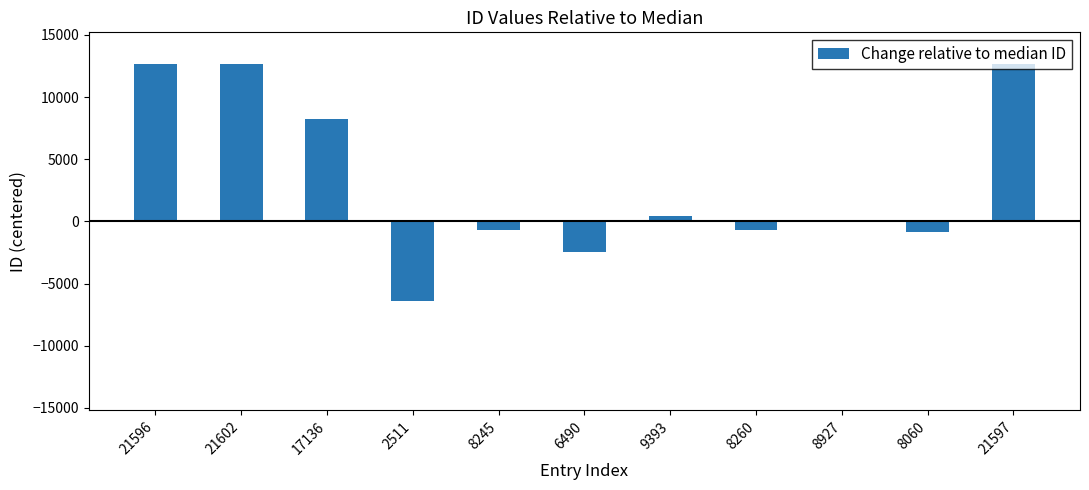

What is the change in value from 2511 to 8927?

+6416